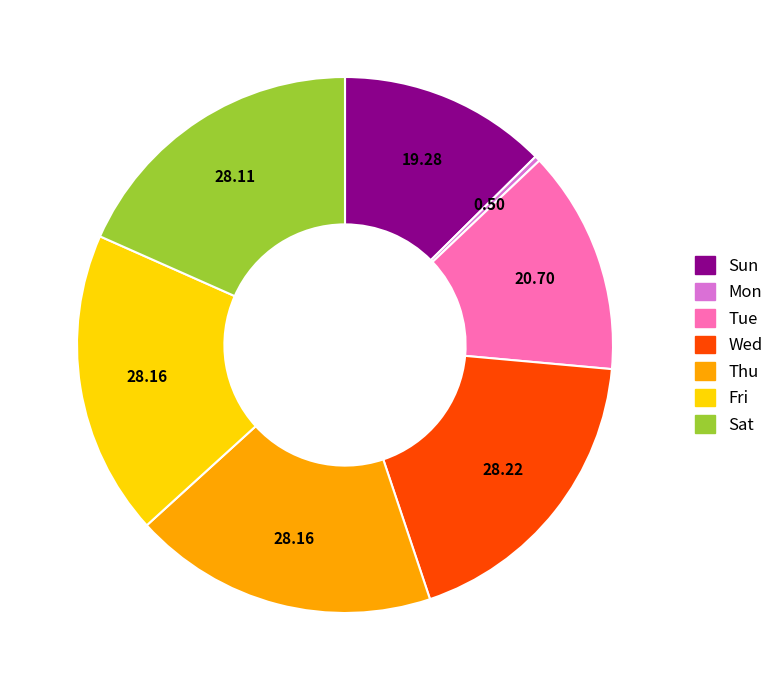

Between Sun and Mon, which is larger?

Sun